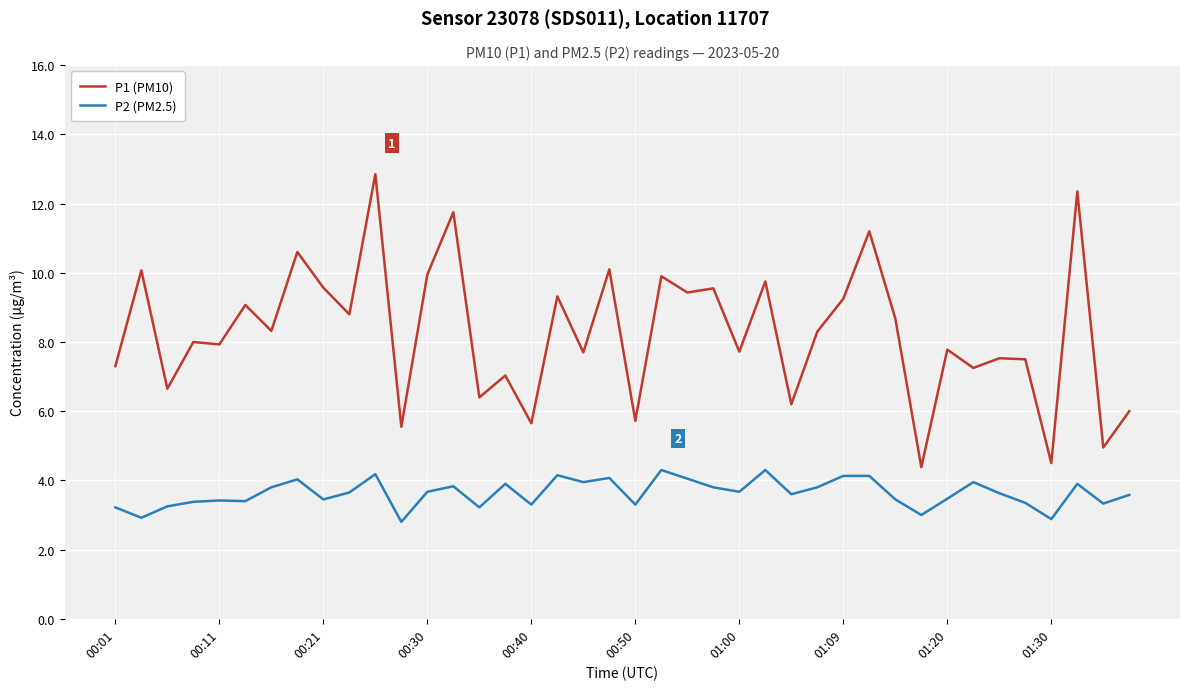

List the series in order of their overall mean, highest first.

P1 (PM10), P2 (PM2.5)